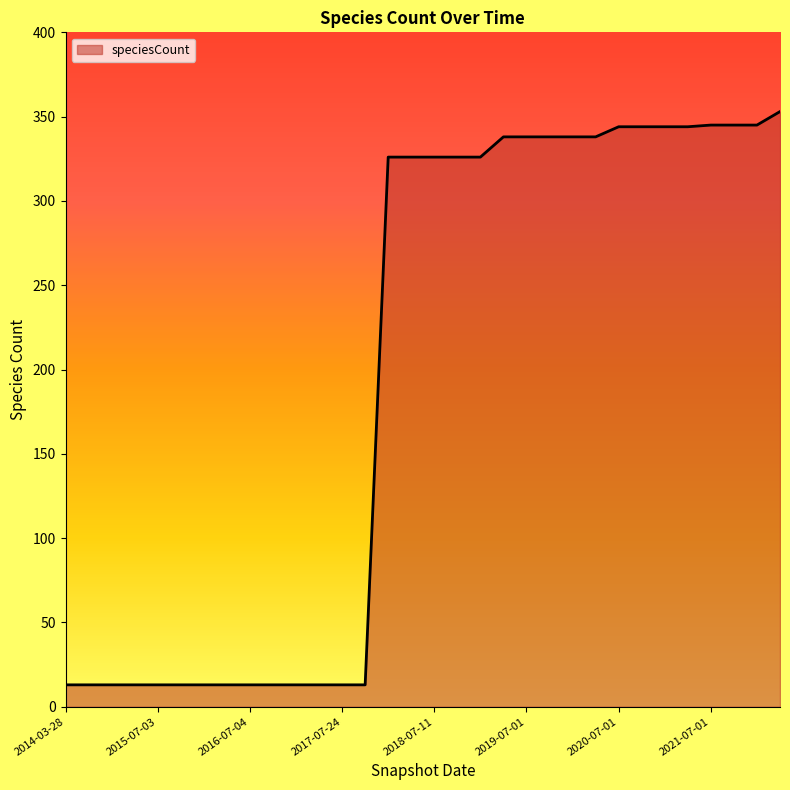

What is the greatest value displayed?

353